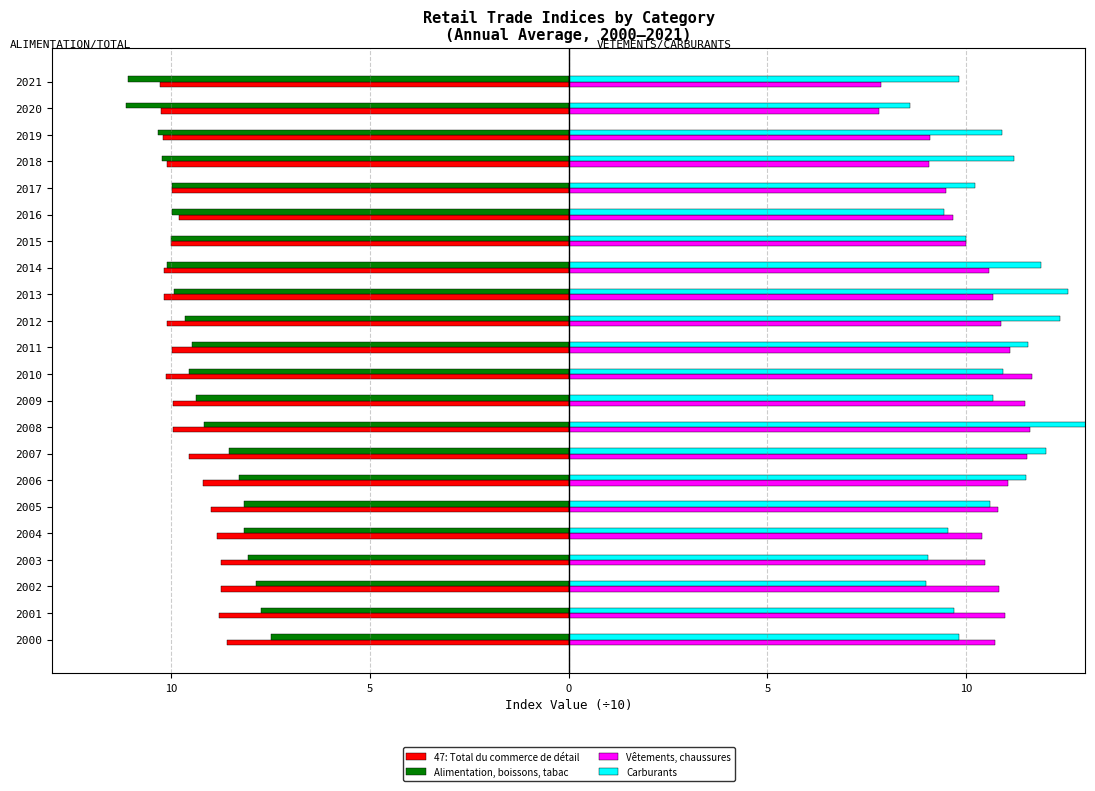

What are all the series names shown in the legend?

47: Total du commerce de détail, Alimentation, boissons, tabac, Vêtements, chaussures, Carburants